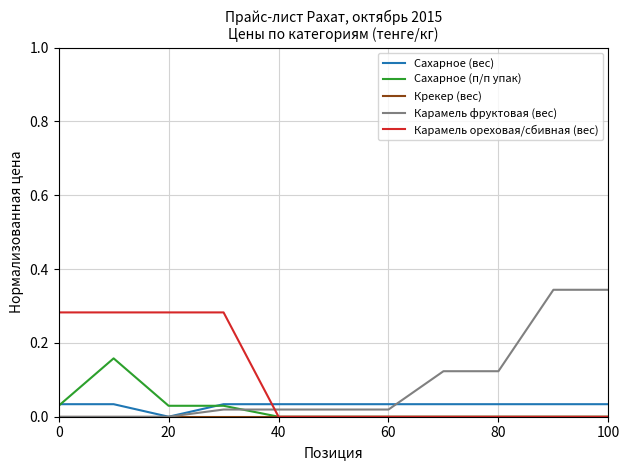

Which series ends up on top after the final intersection of Карамель фруктовая (вес) and Сахарное (п/п упак)?

Карамель фруктовая (вес)